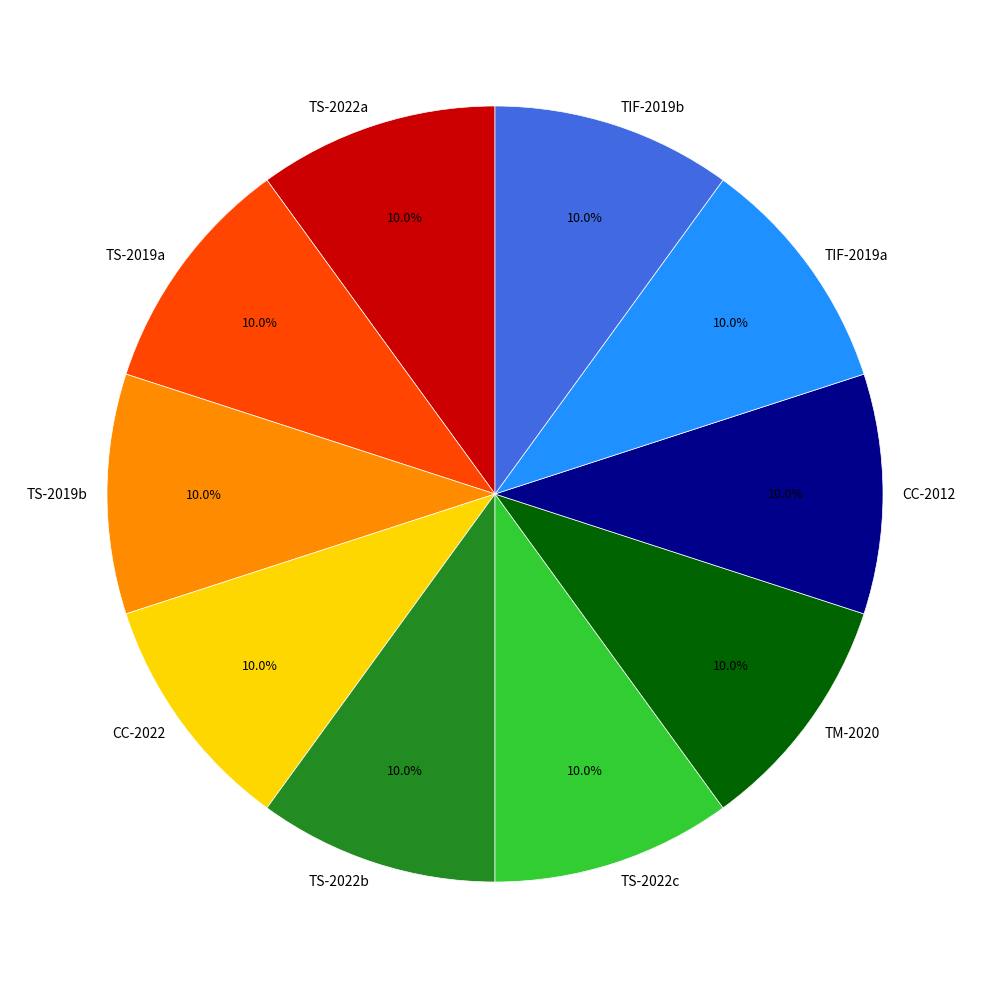

What percentage is NOT represented by TIF-2019b?

90.0%